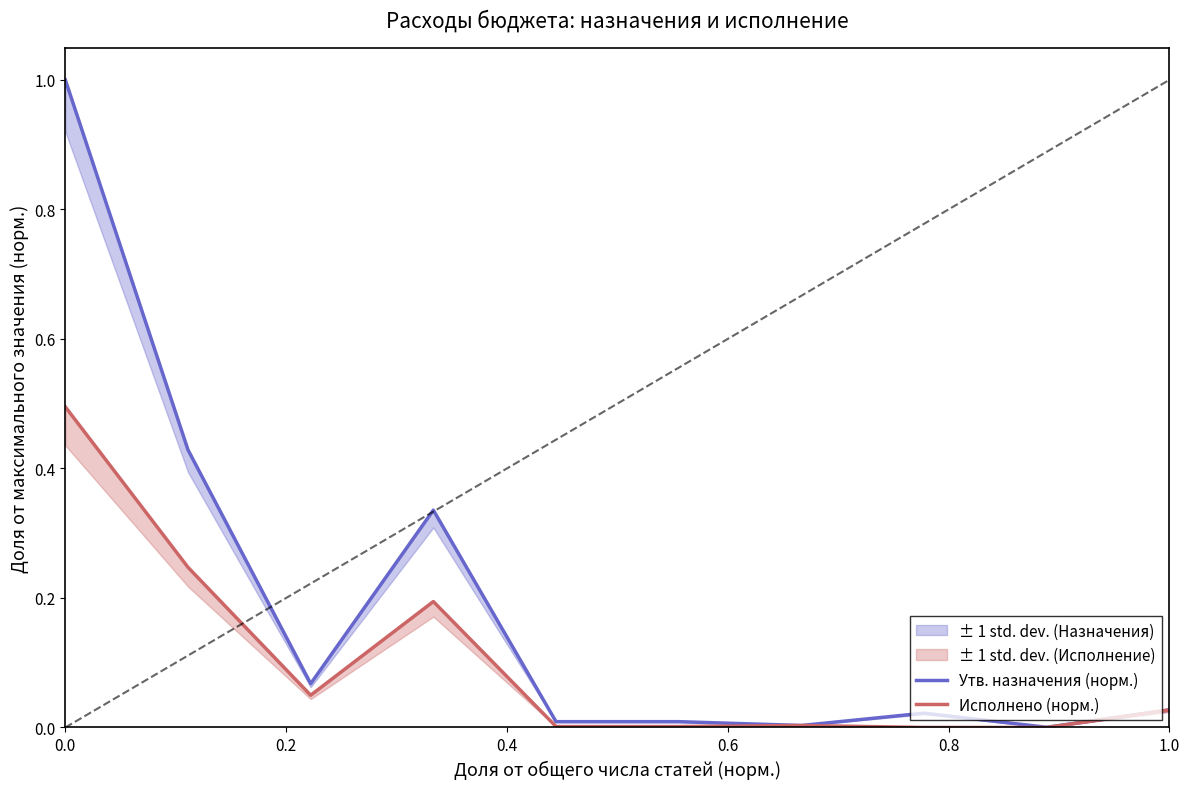

Reading left to right, what are all the values shown in this chart?

Утв. назначения (норм.): 1.0	0.4	0.1	0.3	0.0	0.0	0.0	0.0	0.0	0.0
Исполнено (норм.): 0.5	0.2	0.0	0.2	0.0	0.0	0.0	0.0	0.0	0.0